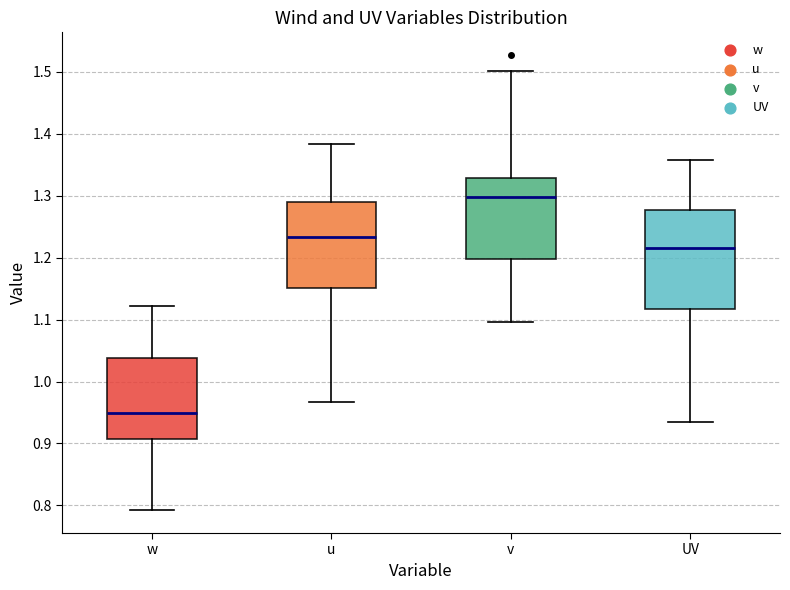

Reading left to right, transcribe this box plot: for each box, give where its median line is, the range the box spans, and where its two whiskers end, as read against the y-axis. The values are not printed on the chart, so give them approximately, as read against the axis.

w: median 0.95, box 0.91 to 1.04, whiskers 0.79 to 1.12
u: median 1.23, box 1.15 to 1.29, whiskers 0.97 to 1.38
v: median 1.30, box 1.20 to 1.33, whiskers 1.10 to 1.50
UV: median 1.22, box 1.12 to 1.28, whiskers 0.93 to 1.36